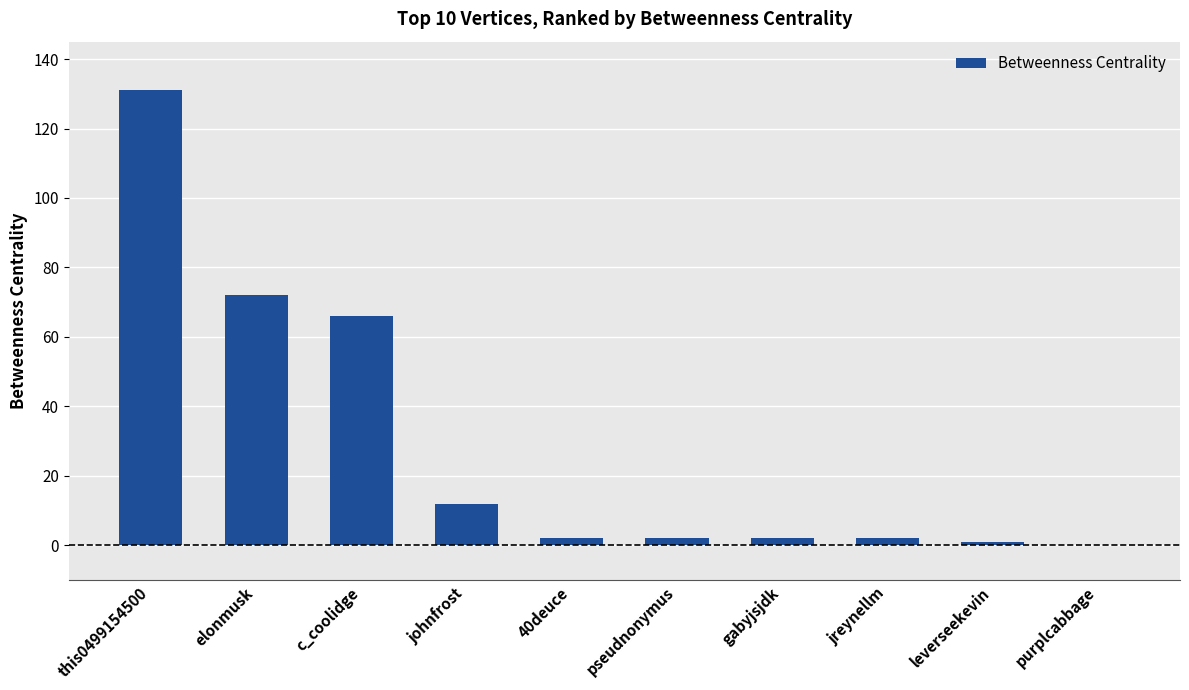

Reading left to right, transcribe all the data shown in this chart.

131	72	66	12	2	2	2	2	1	0